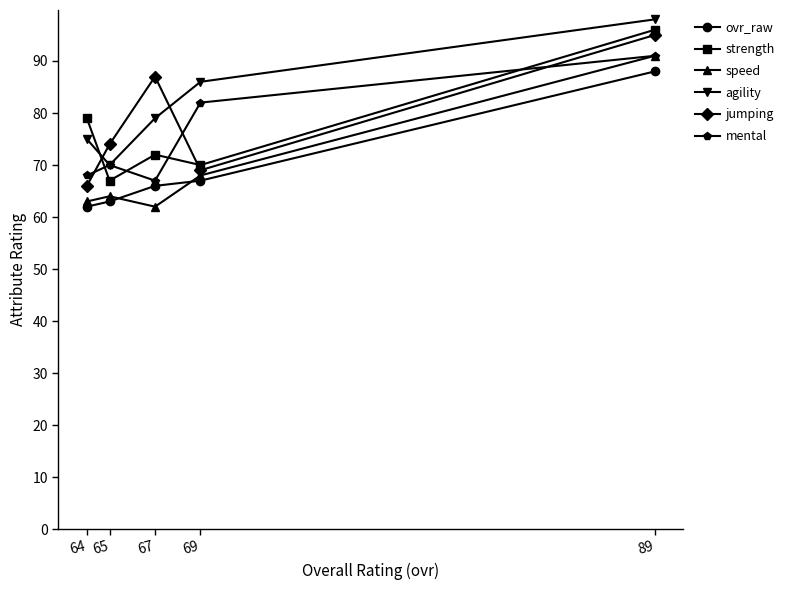

What are all the series names shown in the legend?

ovr_raw, strength, speed, agility, jumping, mental